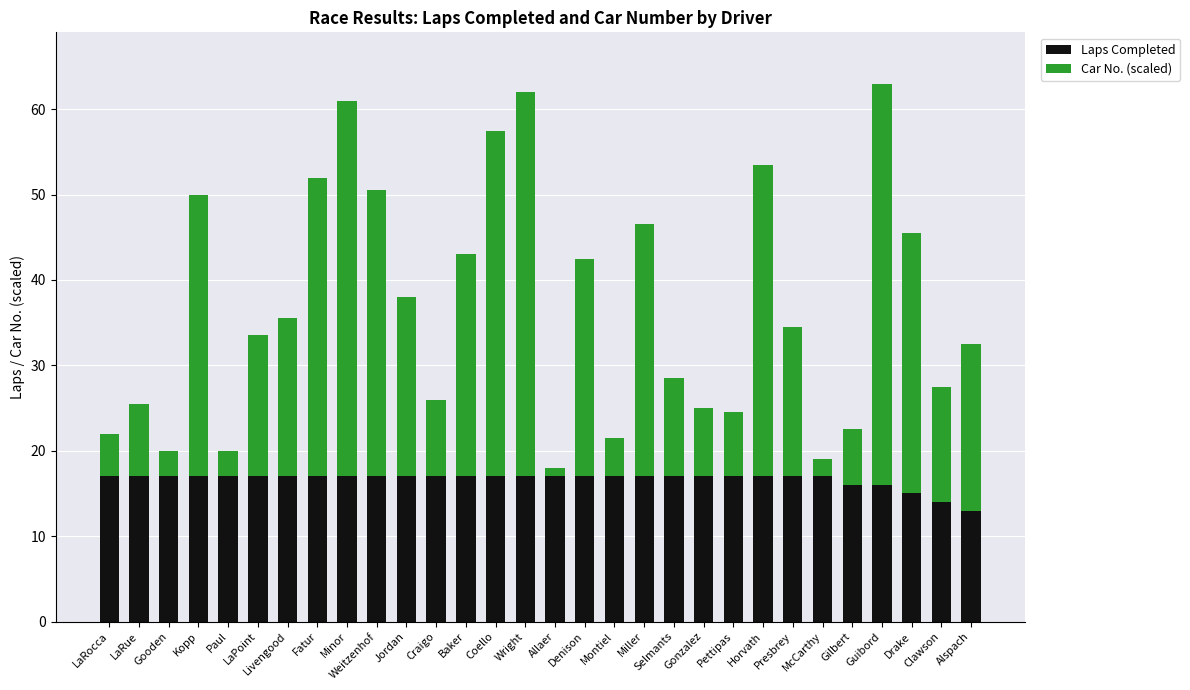

What is the difference between the maximum and second lowest values in the Laps Completed series?

3.0